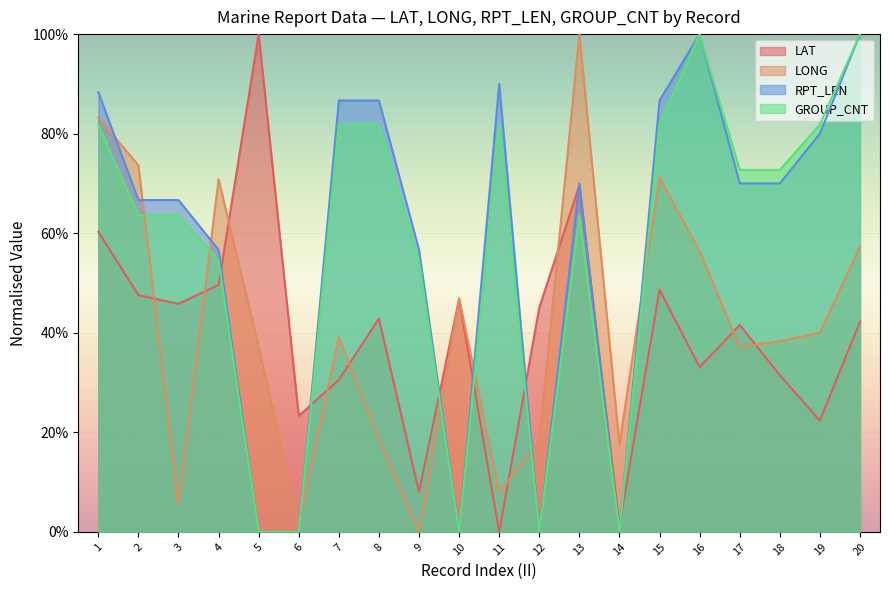

What is the greatest value displayed?

1.0